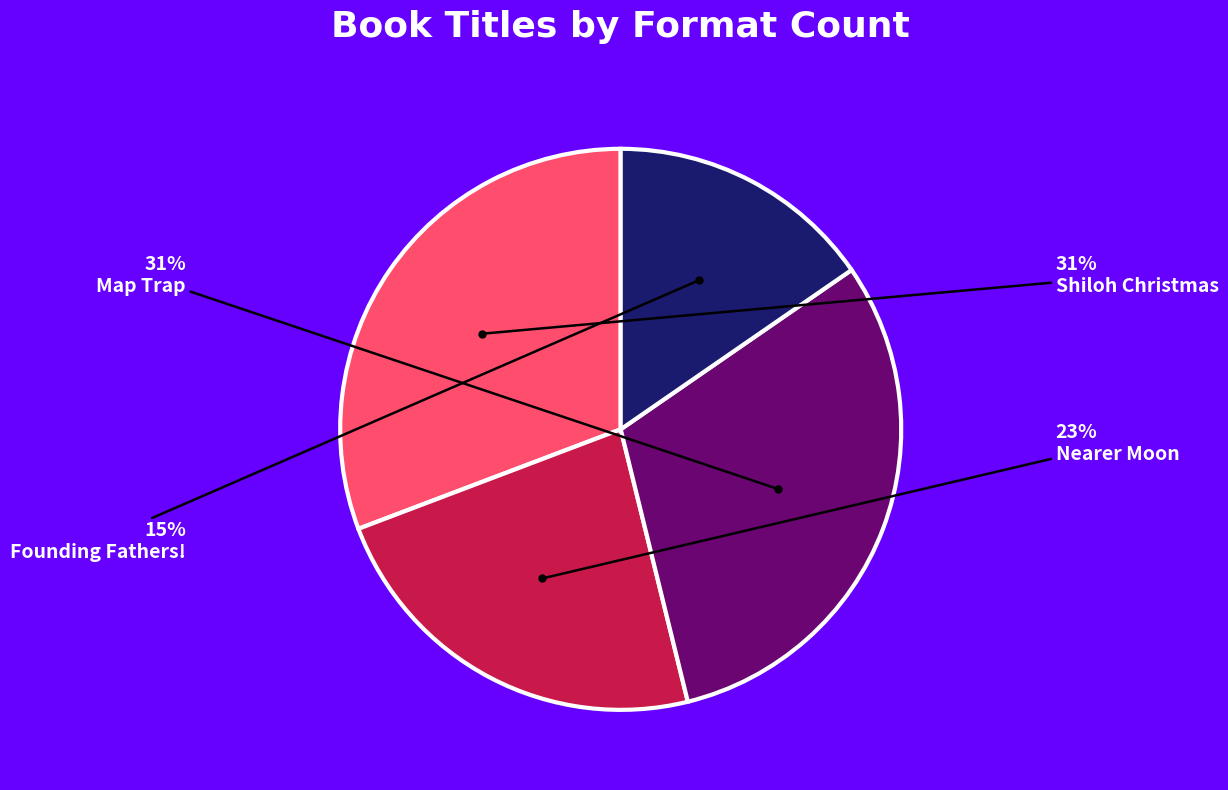

To the nearest percent, what is the average slice percentage?

25%